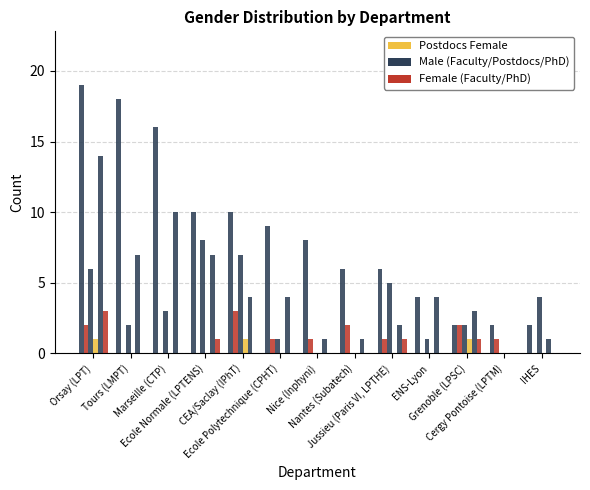

The value of PhD Female at Ecole Polytechnique (CPHT) is 0. True or false?

True